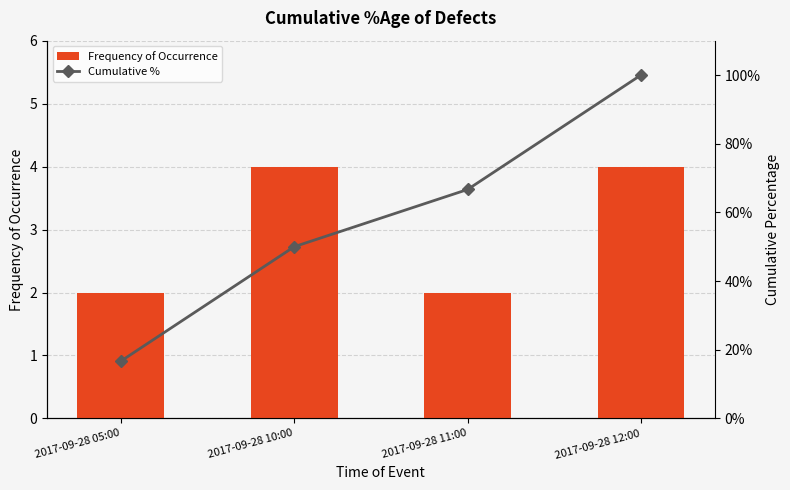

True or false: Cumulative % has a value of 100.0 at 2017-09-28 12:00.

True